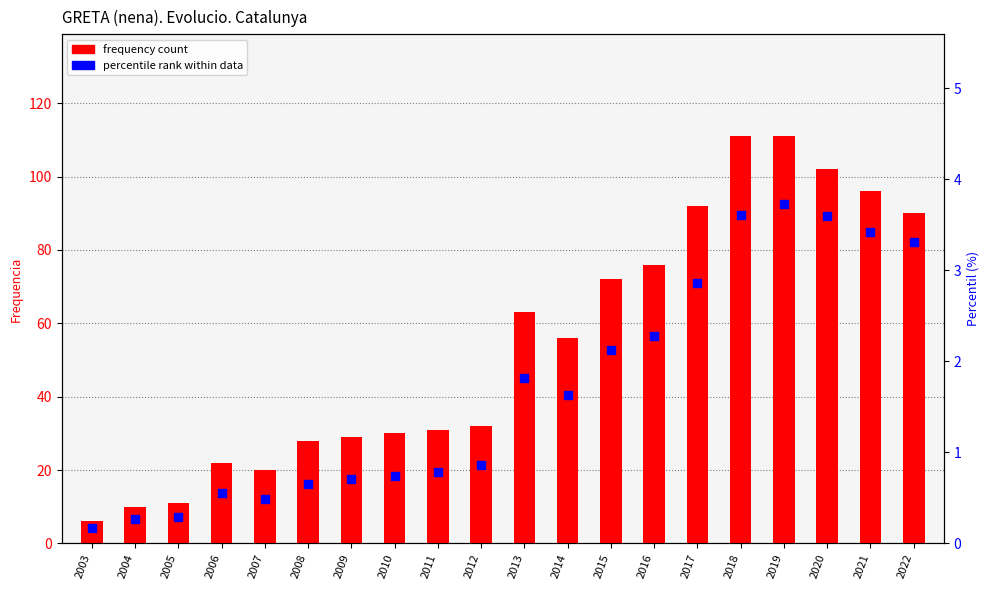

At how many categories does at least one series exceed 98?

3